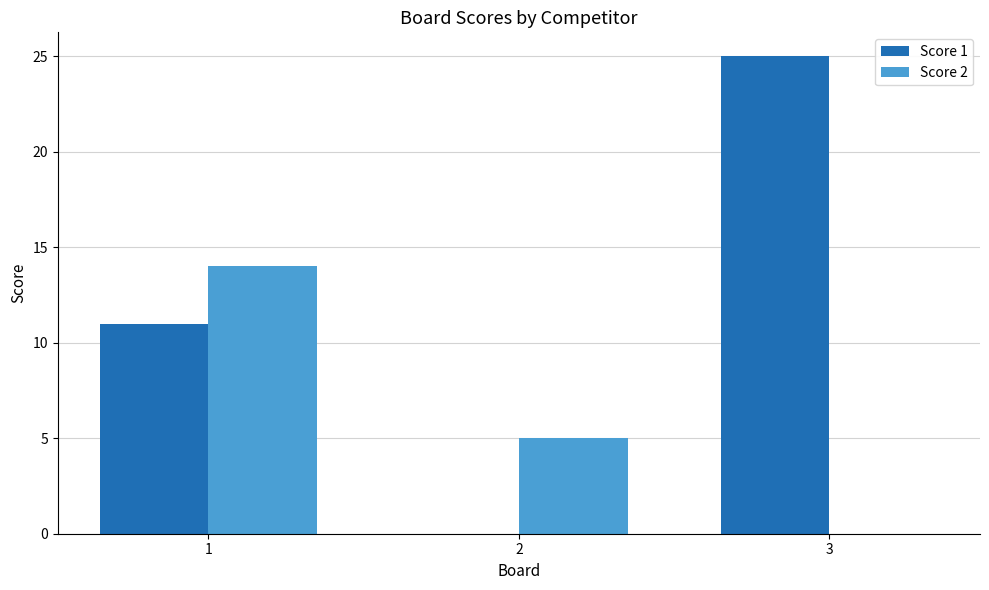

What are all the series names shown in the legend?

Score 1, Score 2